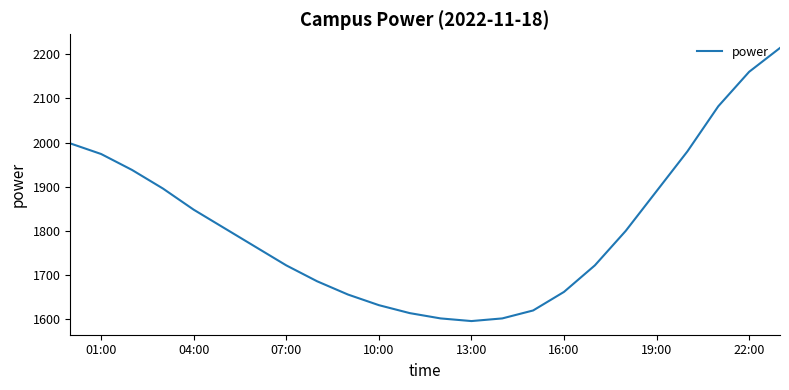

What is the difference between the maximum and minimum values?

618